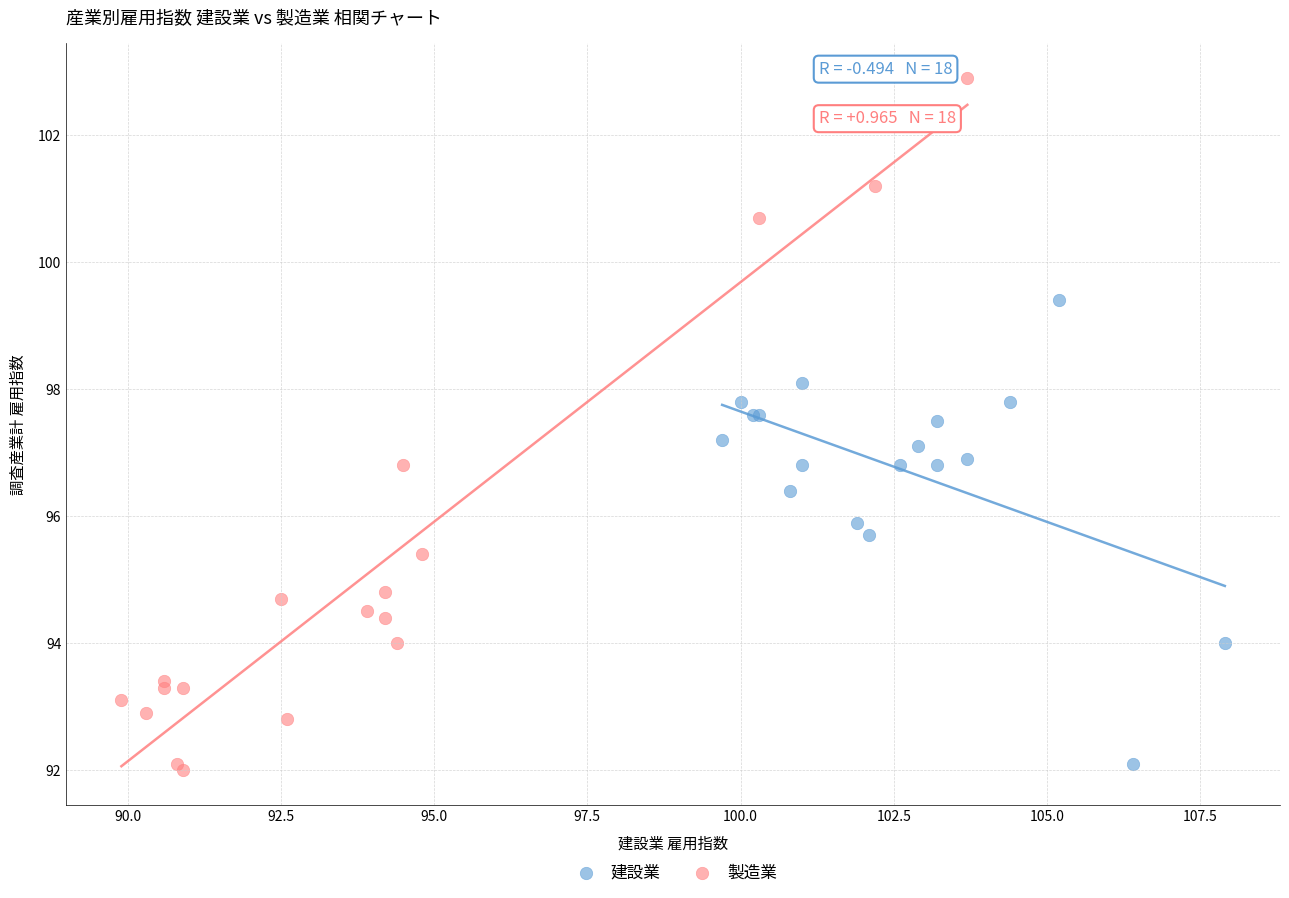

What are all the series names shown in the legend?

建設業, 製造業